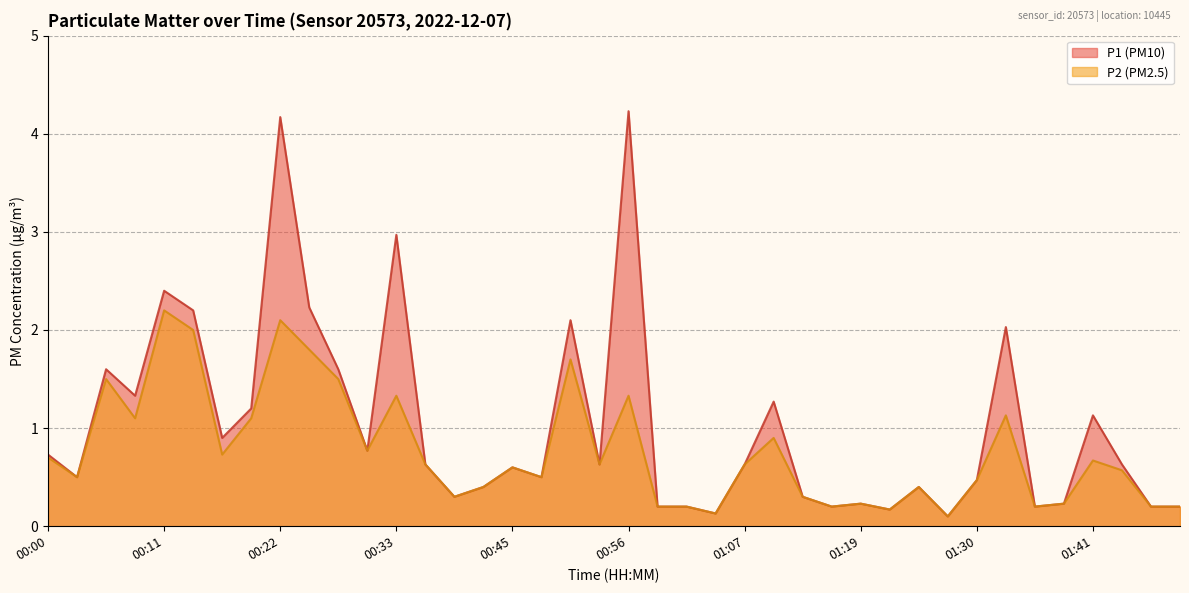

What is the value of the P2 point at the 21st from the left?

1.3